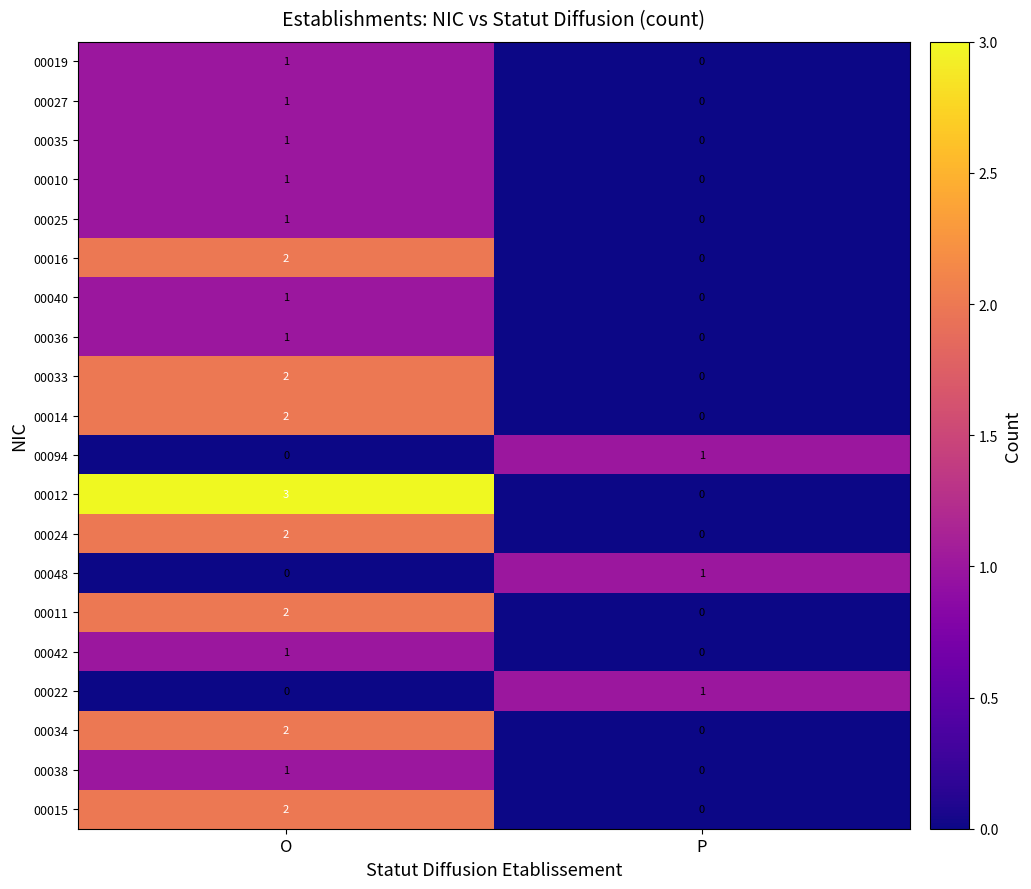

Which series has the largest total across all categories?

00012